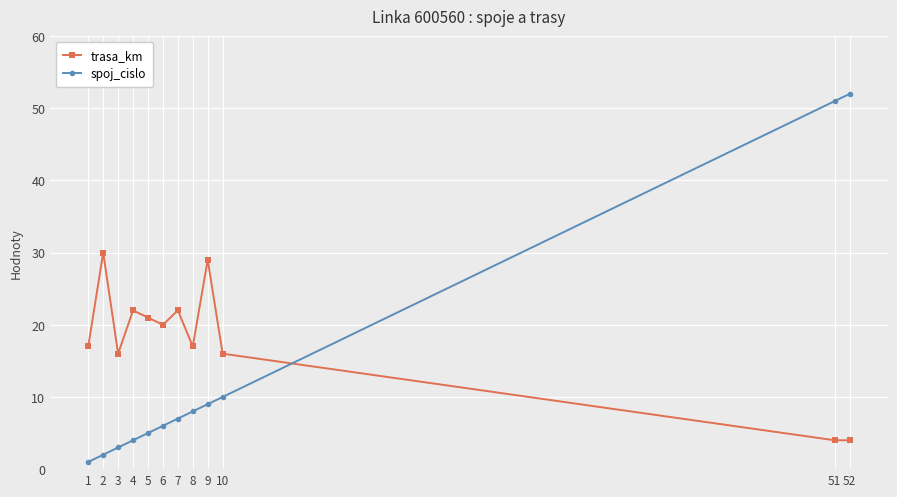

Where do spoj_cislo and trasa_km first cross each other?

10 and 51